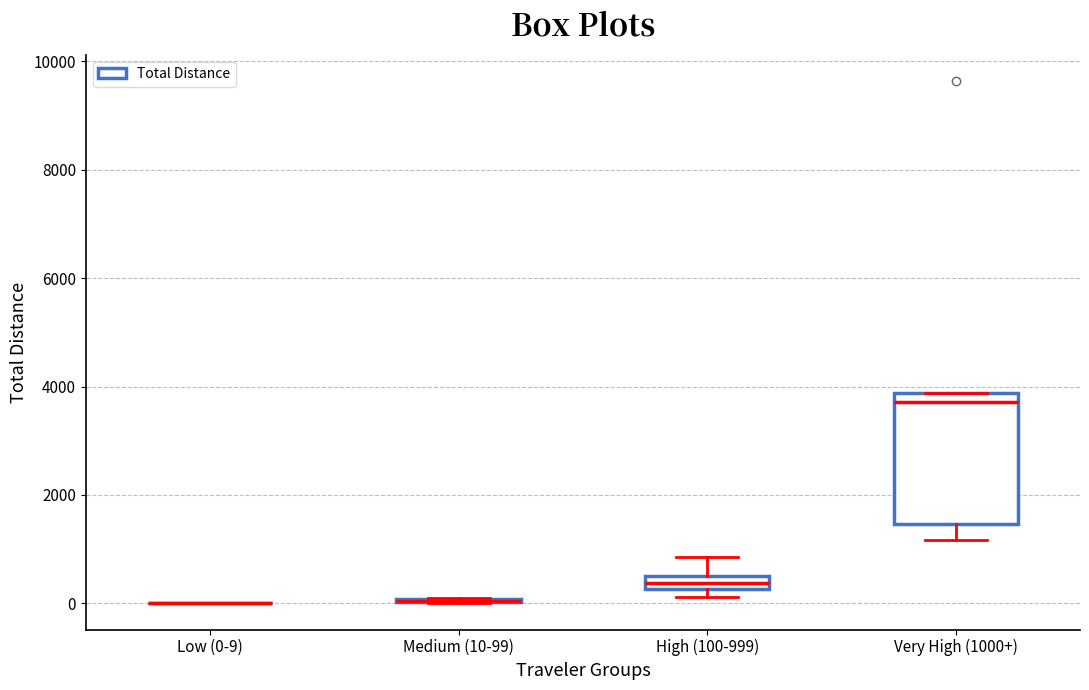

Where does the lower whisker of the box for Very High (1000+) end on the y-axis? The values are not printed on the chart, so give them approximately, as read against the axis.

1200